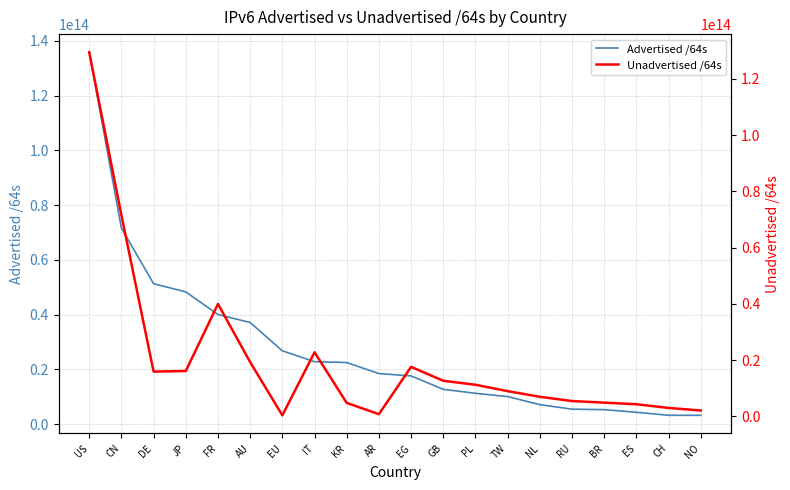

What is the difference between the highest and lowest values at TW?

1075369213952